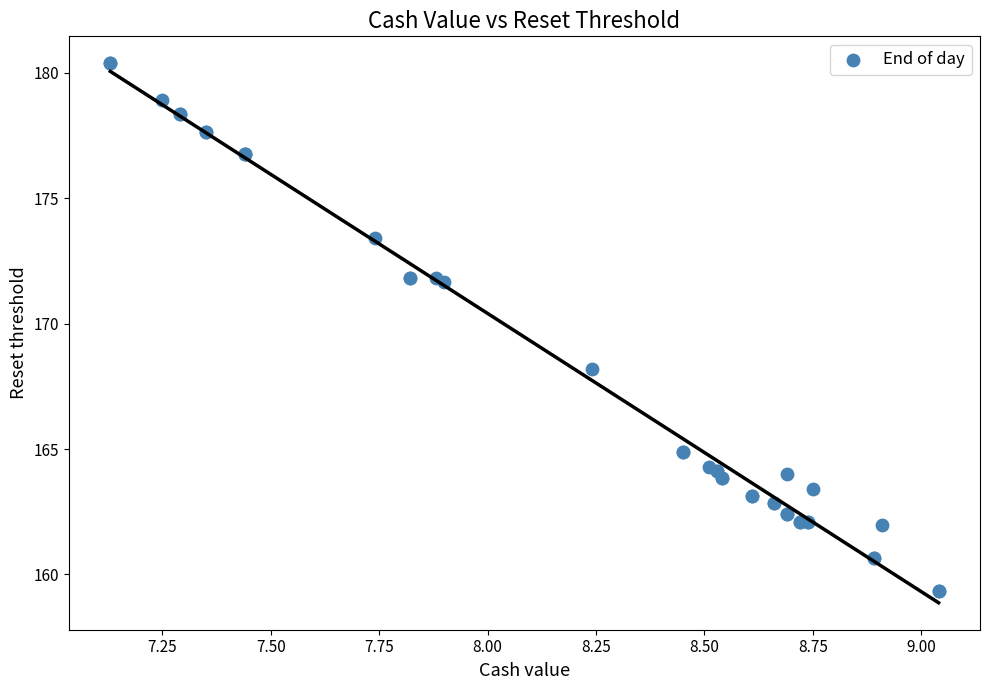

What Y value in the scatter plot is closest to 169?

168.2